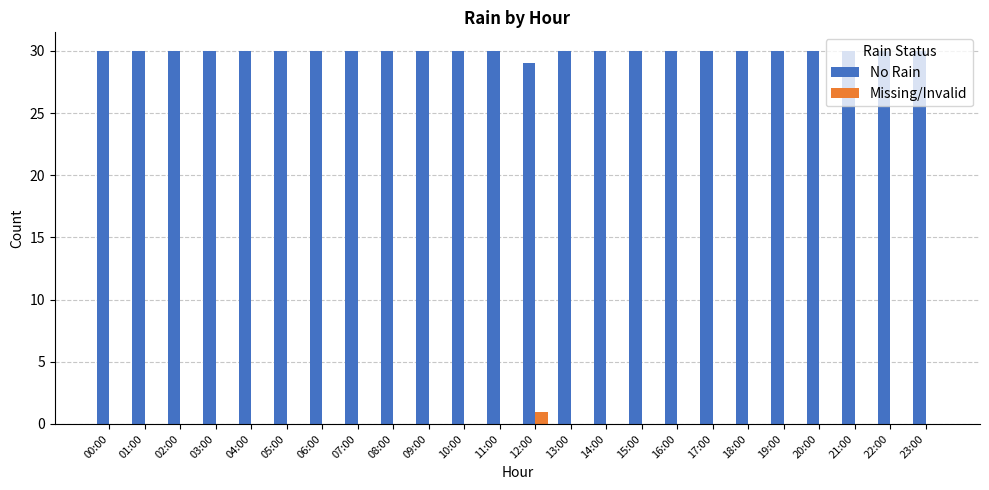

What is the maximum value shown in the chart?

30